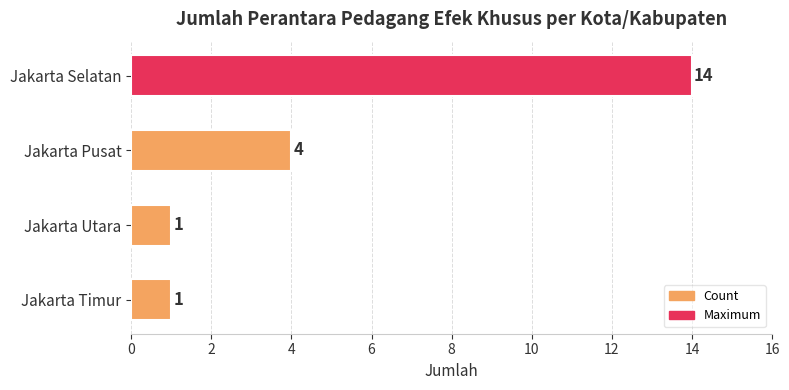

What is the difference between the maximum and minimum values?

13